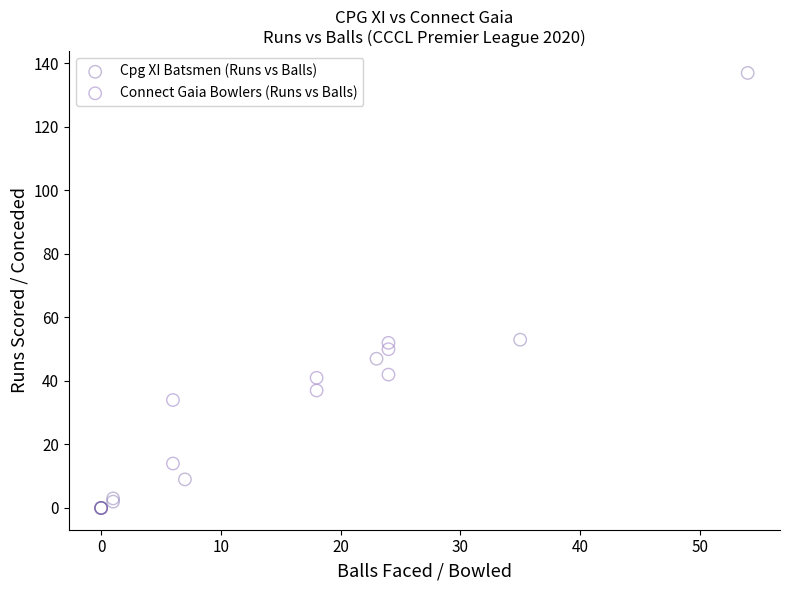

Which series reaches the minimum Y coordinate?

Cpg XI Batsmen (Runs vs Balls)